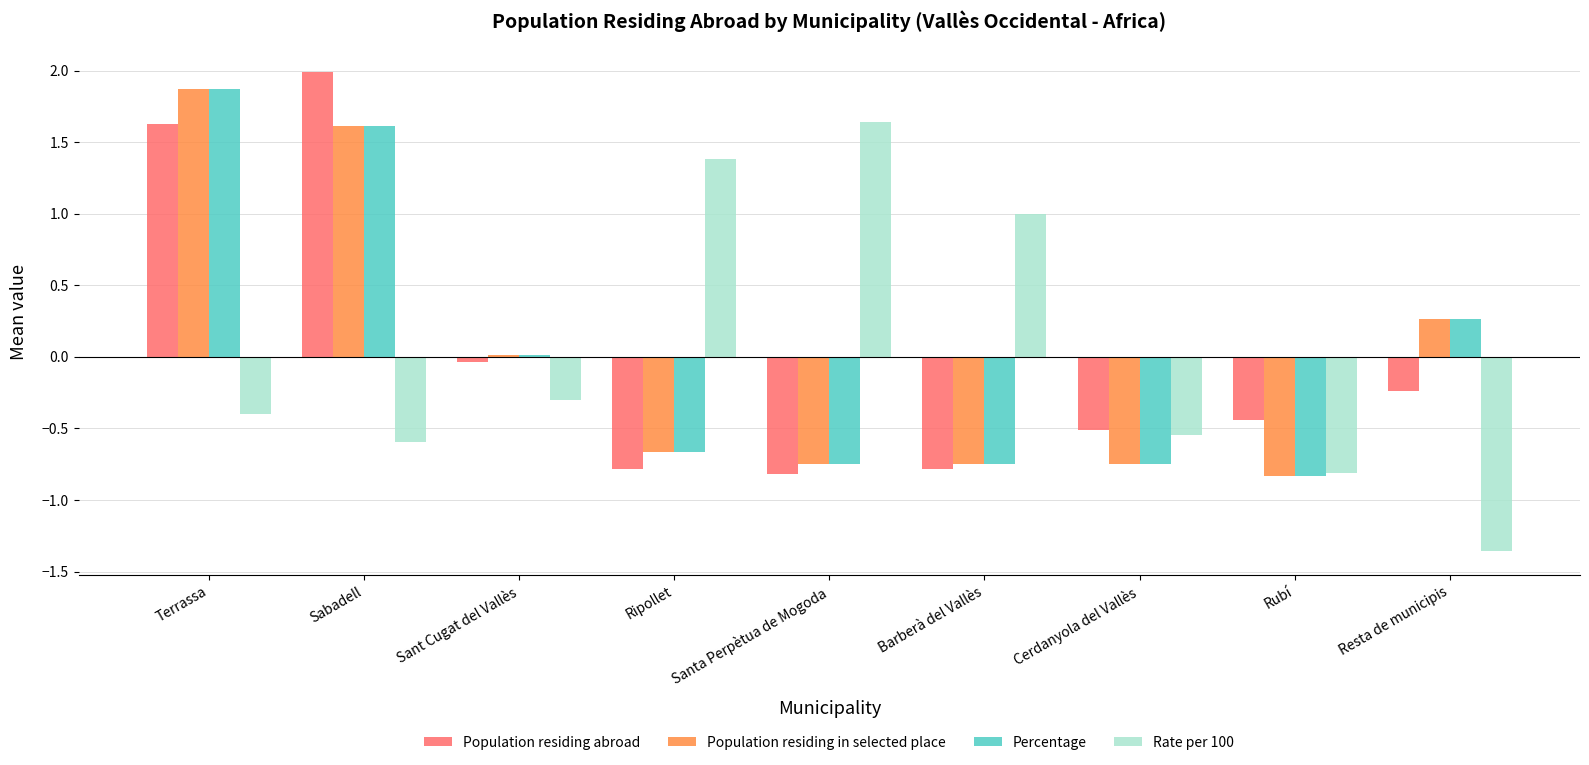

At which category is the sum across all series the highest?

Terrassa